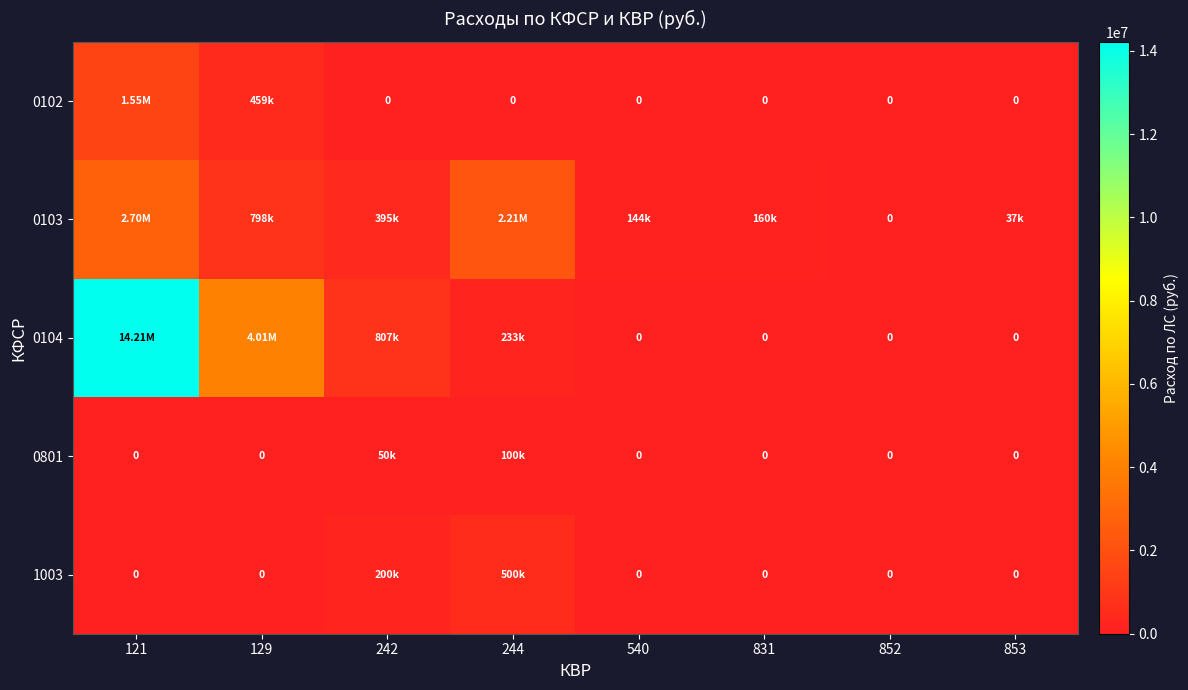

Read the 0104 value at 121.

14211555.9